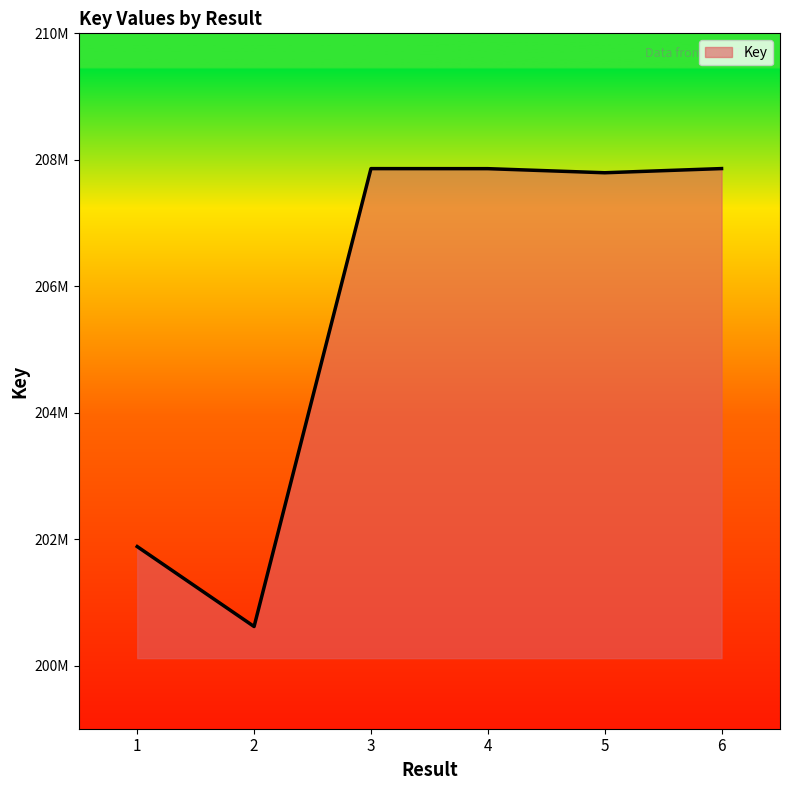

Does the chart display data point markers on the line(s)?

No